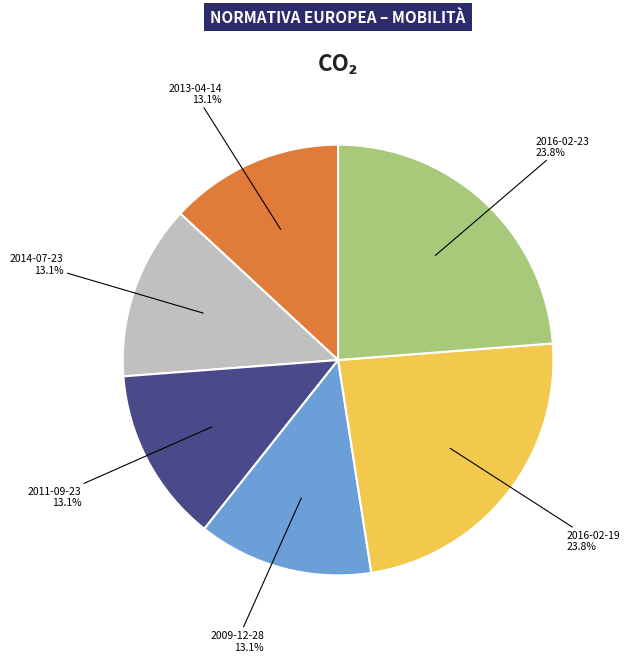

To the nearest percent, what is the combined percentage of 2009-12-28 and 2014-07-23?

26%